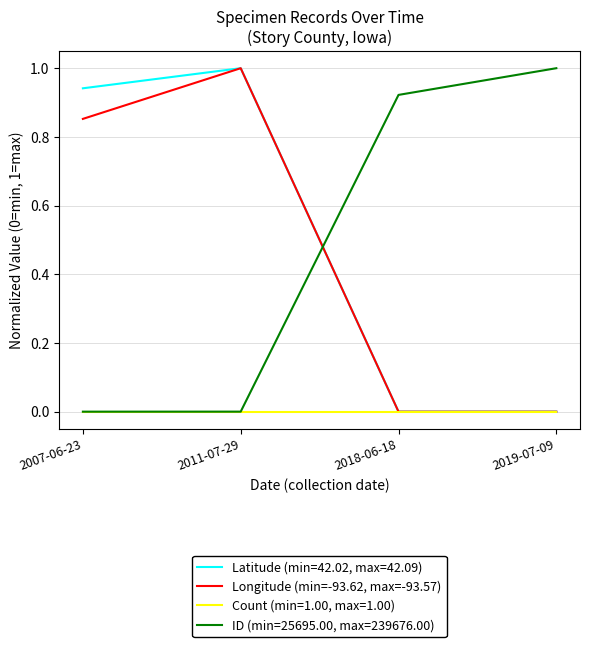

What position from the left is 2019-07-09?

4